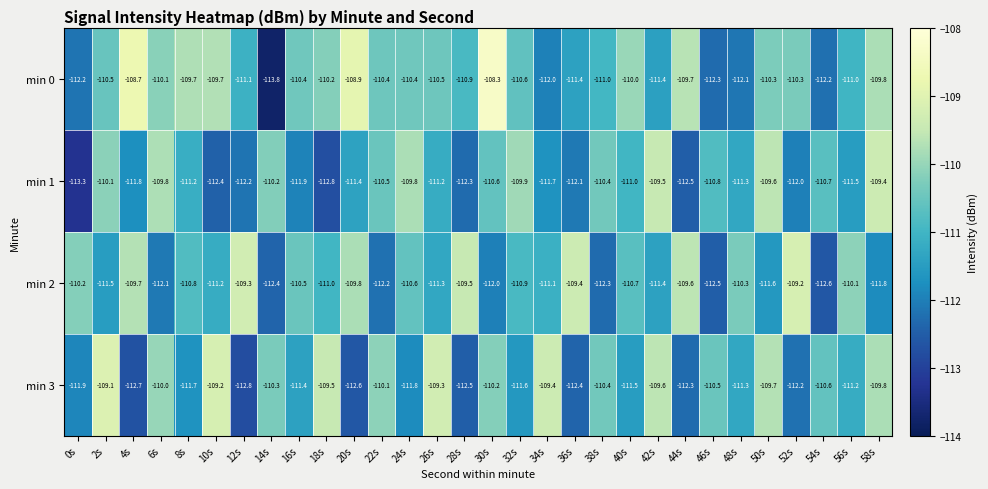

The value of min 3 at 6s is -110.0. True or false?

True